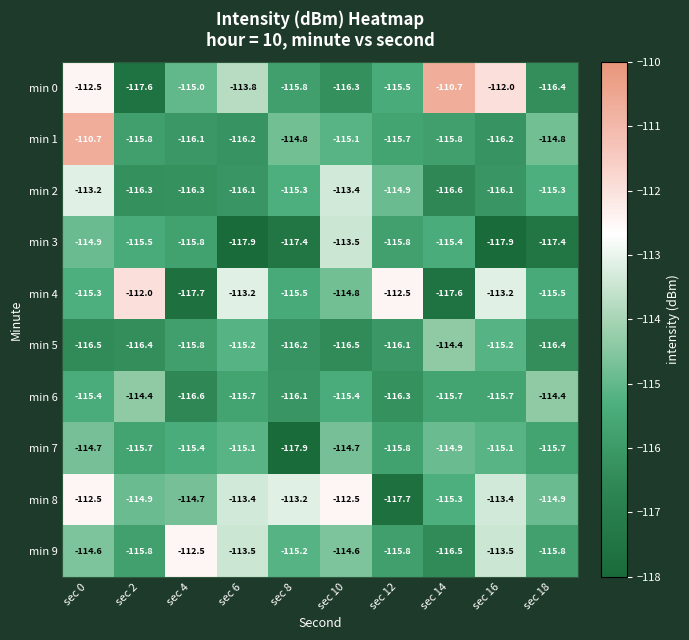

What is the highest value of the min 9 series?

-112.5